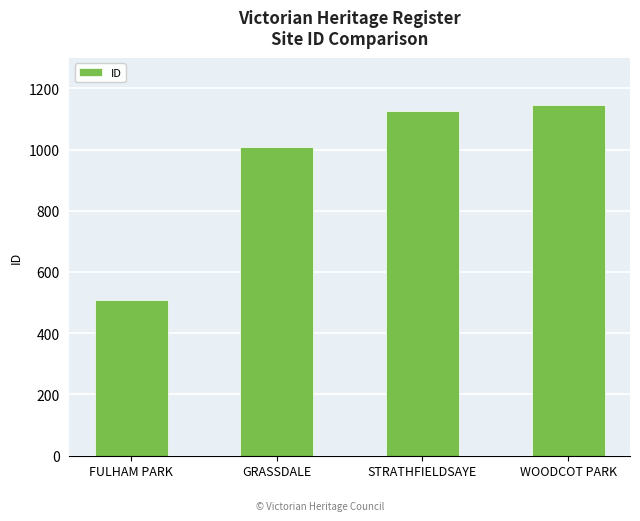

What is the greatest value displayed?

1147